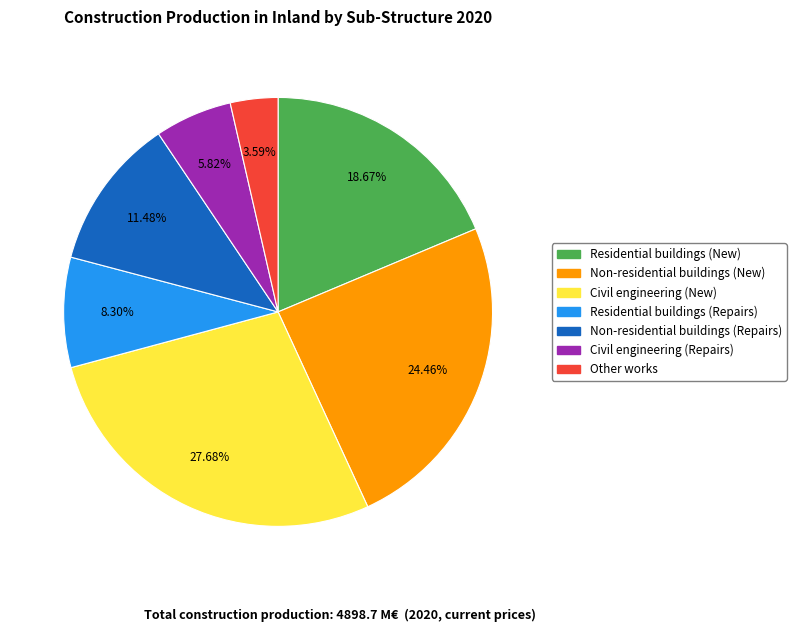

To the nearest percent, what is the difference between the Non-residential buildings (Repairs) and Residential buildings (New) slice percentages?

7%